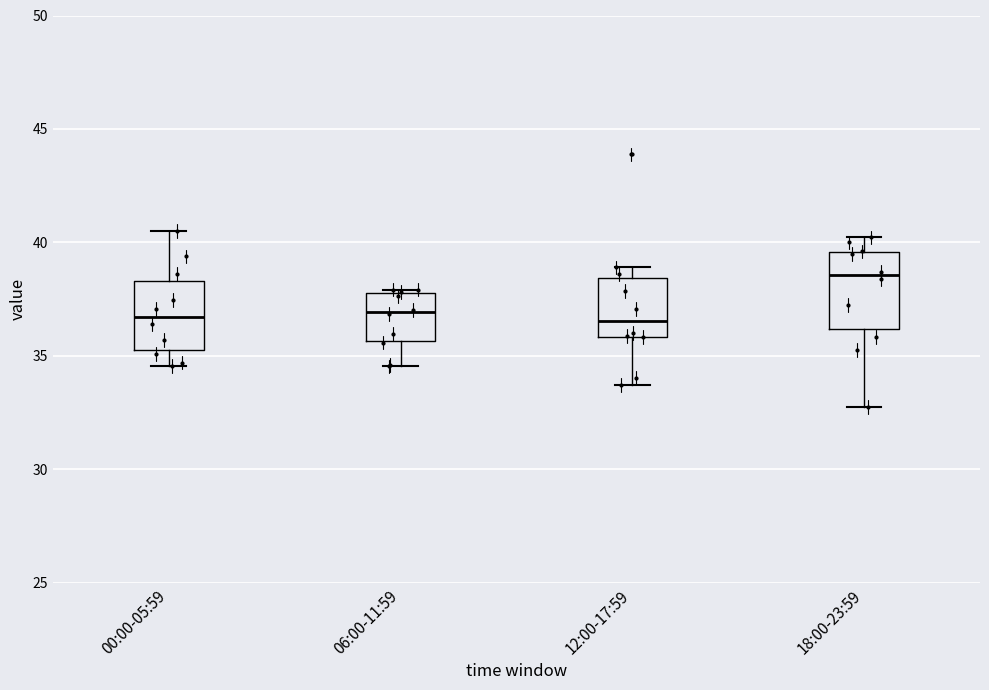

Reading left to right, transcribe this box plot: for each box, give where its median line is, the range the box spans, and where its two whiskers end, as read against the y-axis. The values are not printed on the chart, so give them approximately, as read against the axis.

00:00-05:59: median 36.5, box 35.0 to 38.5, whiskers 34.5 to 40.5
06:00-11:59: median 37.0, box 35.5 to 38.0, whiskers 34.5 to 38.0 (just above the box's upper edge)
12:00-17:59: median 36.5, box 36.0 to 38.5, whiskers 33.5 to 39.0
18:00-23:59: median 38.5, box 36.0 to 39.5, whiskers 33.0 to 40.0